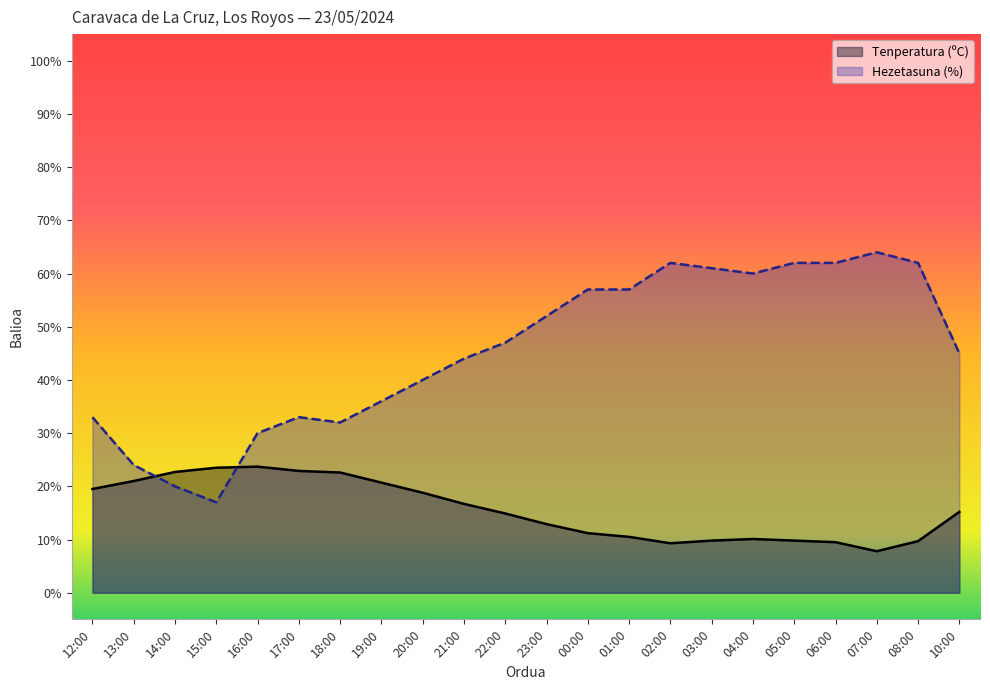

At which category does Hezetasuna (%) reach its first local valley?

15:00